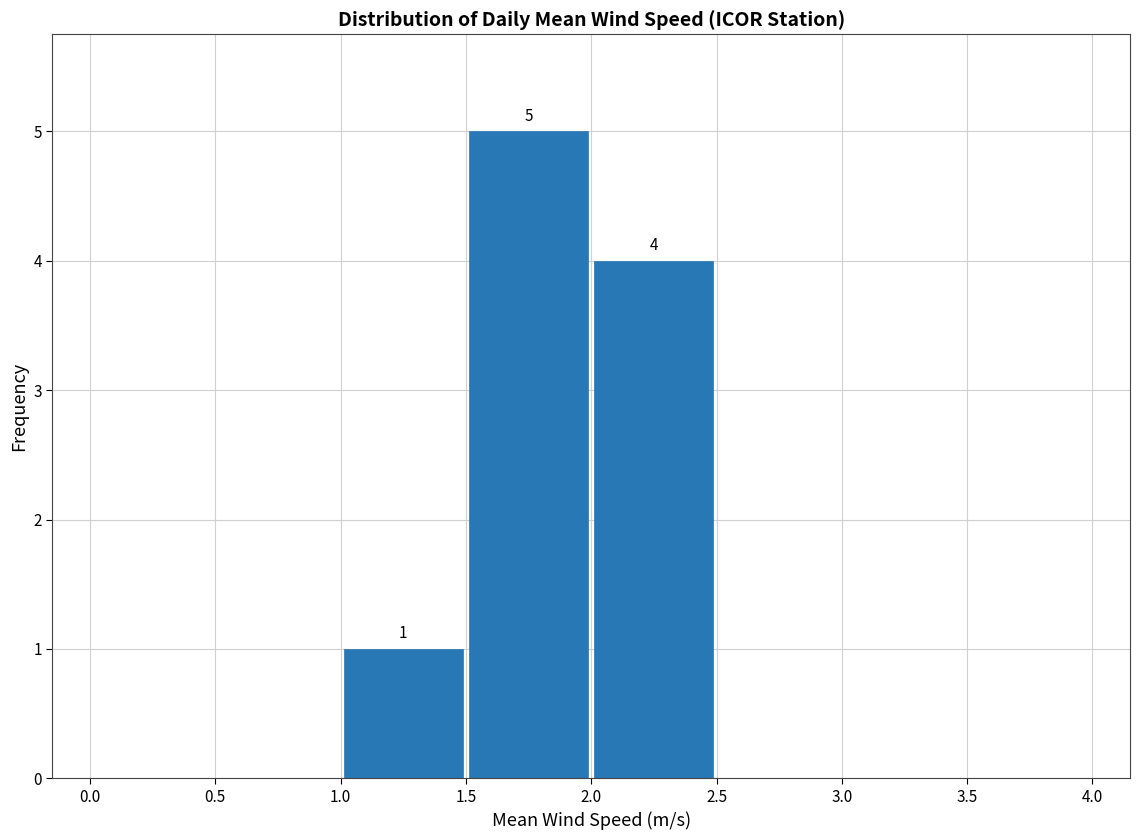

Over which range of the x-axis is the bar tallest?

1.5 to 2.0